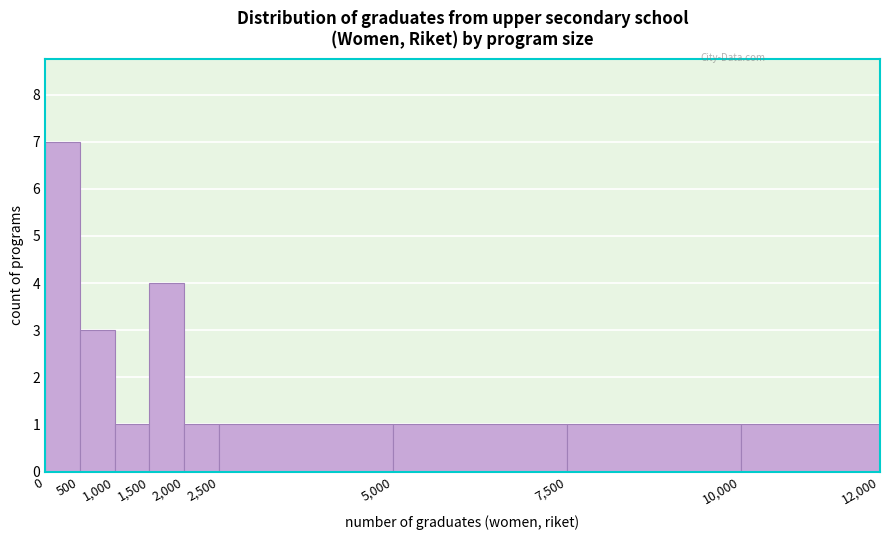

Reading left to right, transcribe this chart: for each bar, give the range it covers on the x-axis and its height. The values are not printed on the chart, so give them approximately, as read against the axis.

0 to 500: 7
500 to 1,000: 3
1,000 to 1,500: 1
1,500 to 2,000: 4
2,000 to 2,500: 1
2,500 to 5,000: 1
5,000 to 7,500: 1
7,500 to 10,000: 1
10,000 to 12,000: 1